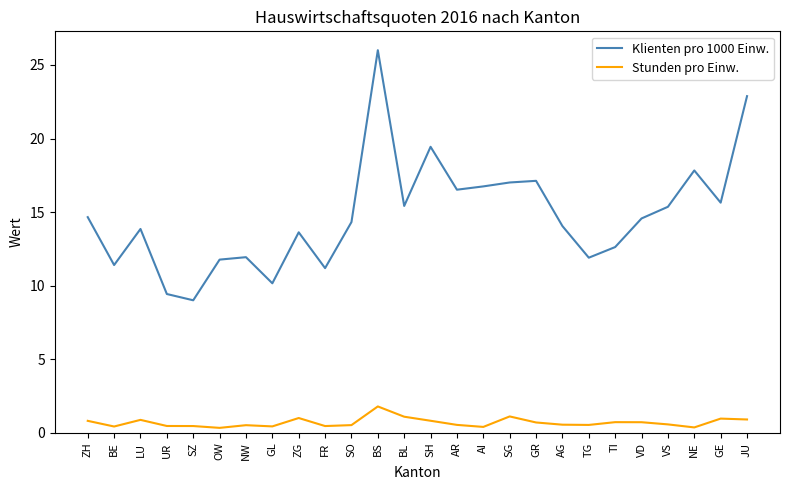

Rank the series by their average value, from highest to lowest.

Klienten pro 1000 Einw., Stunden pro Einw.